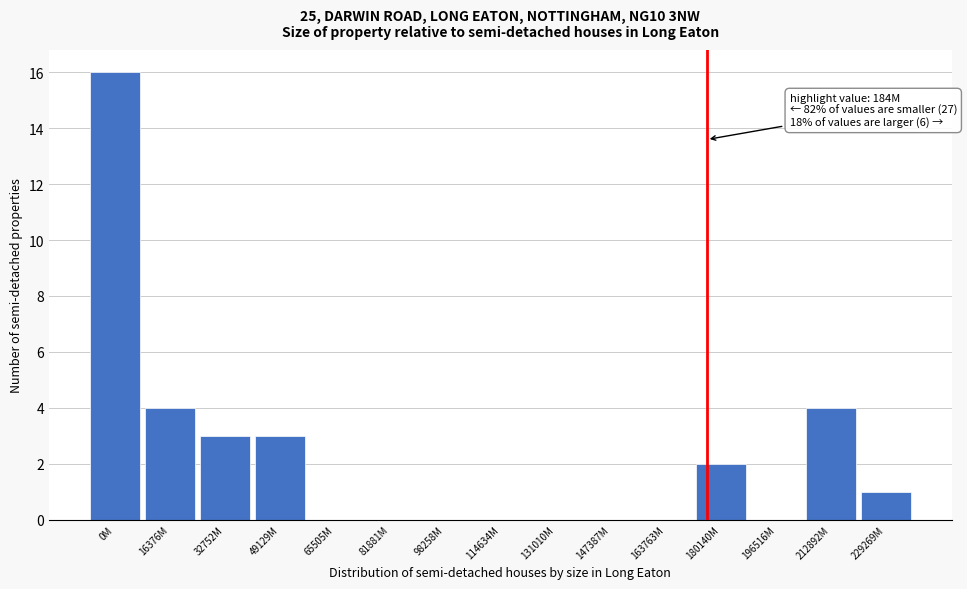

Reading left to right, extract all data points from this chart.

0M=16	16376M=4	32752M=3	49129M=3	65505M=0	81881M=0	98258M=0	114634M=0	131010M=0	147387M=0	163763M=0	180140M=2	196516M=0	212892M=4	229269M=1